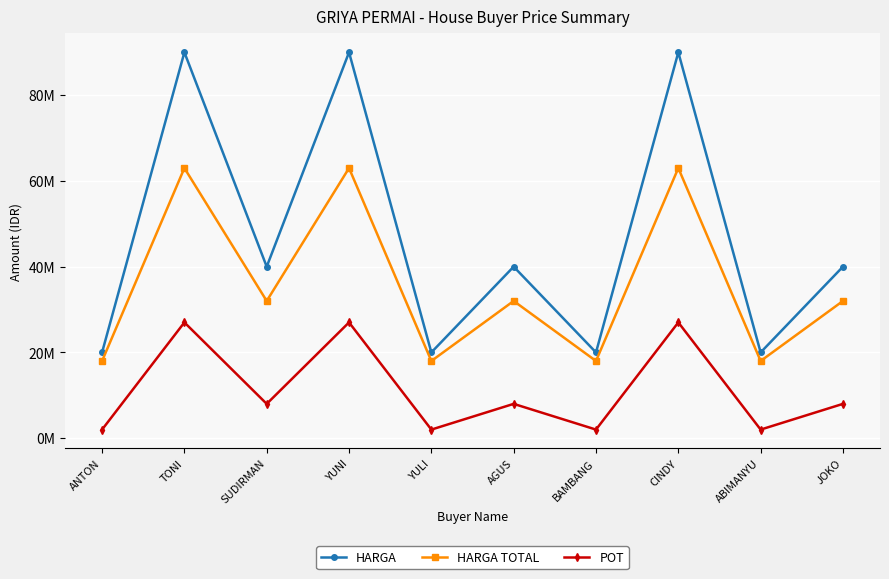

Rank the series by their maximum value, from highest to lowest.

HARGA, HARGA TOTAL, POT